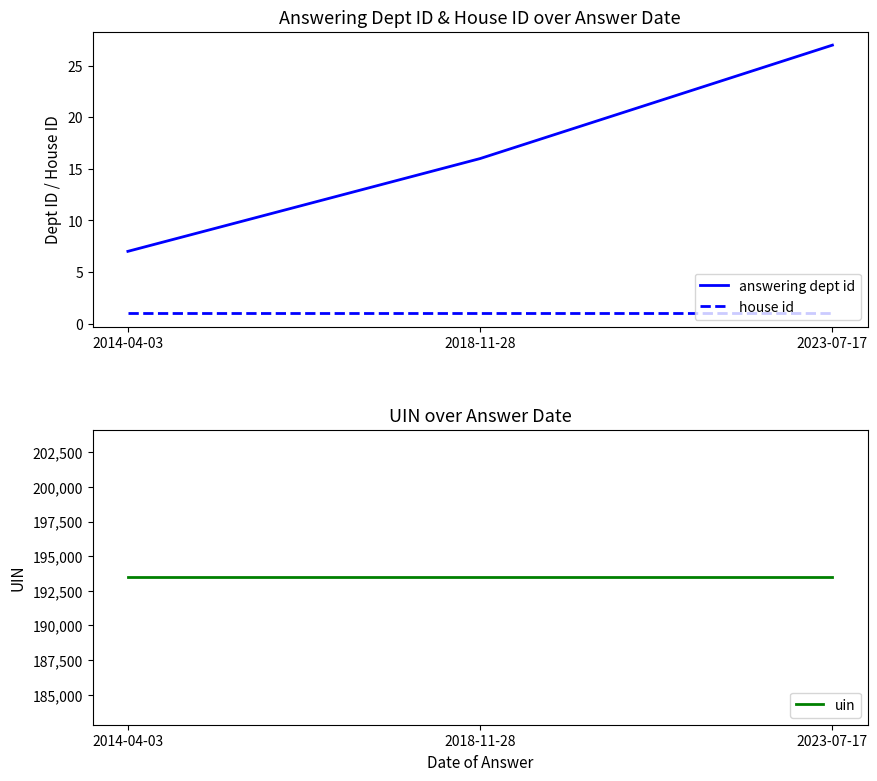

Reading right to left, transcribe all the data shown in this chart.

answering dept id: 2023-07-17=27	2018-11-28=16	2014-04-03=7
house id: 2023-07-17=1	2018-11-28=1	2014-04-03=1
uin: 2023-07-17=193479	2018-11-28=193479	2014-04-03=193479